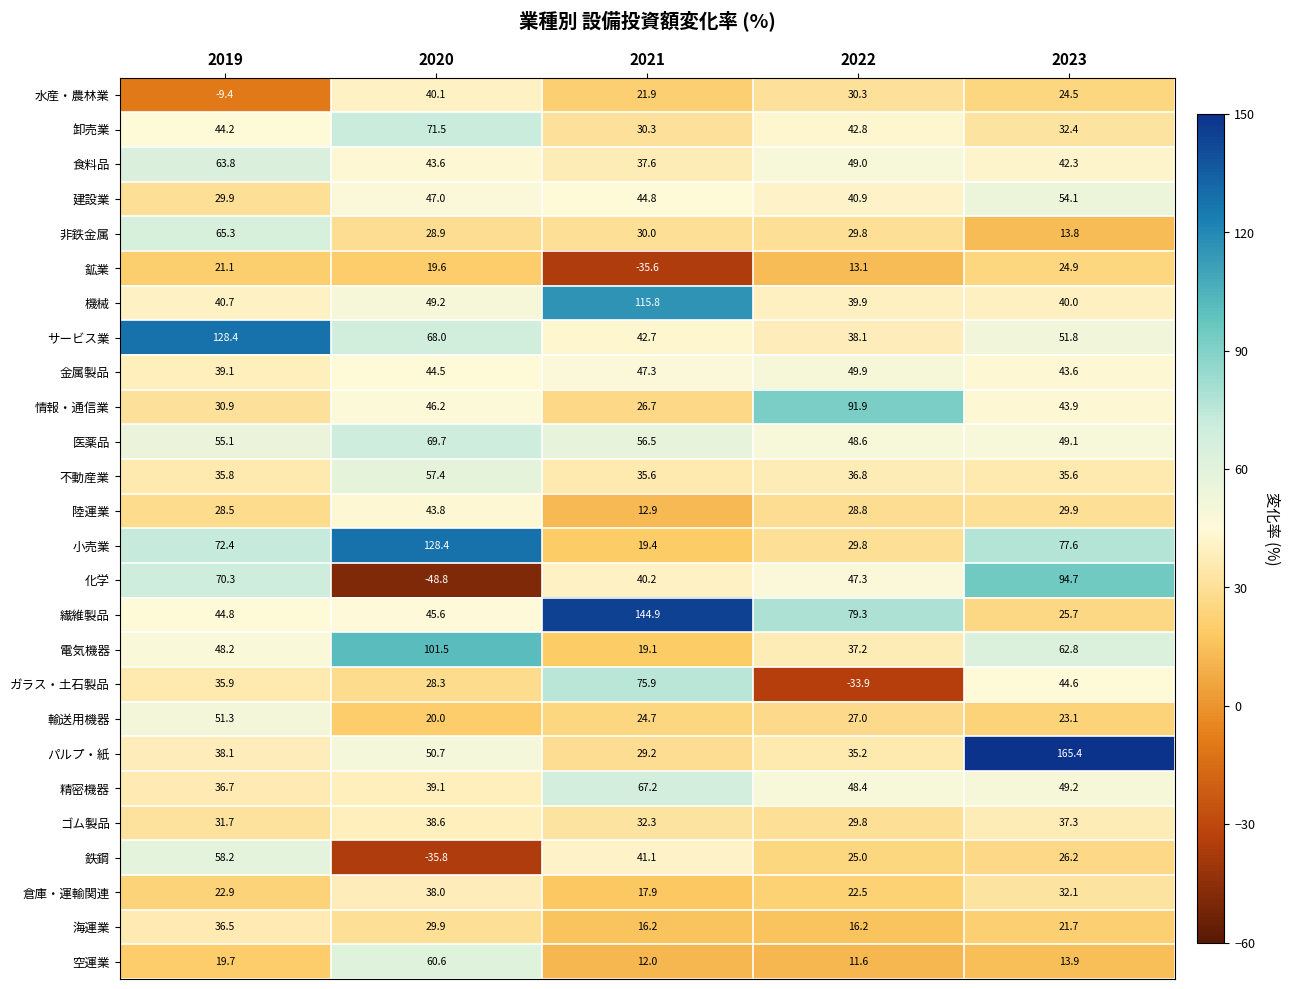

What is the sum of the 精密機器 values at 2021 and 2023?

116.4